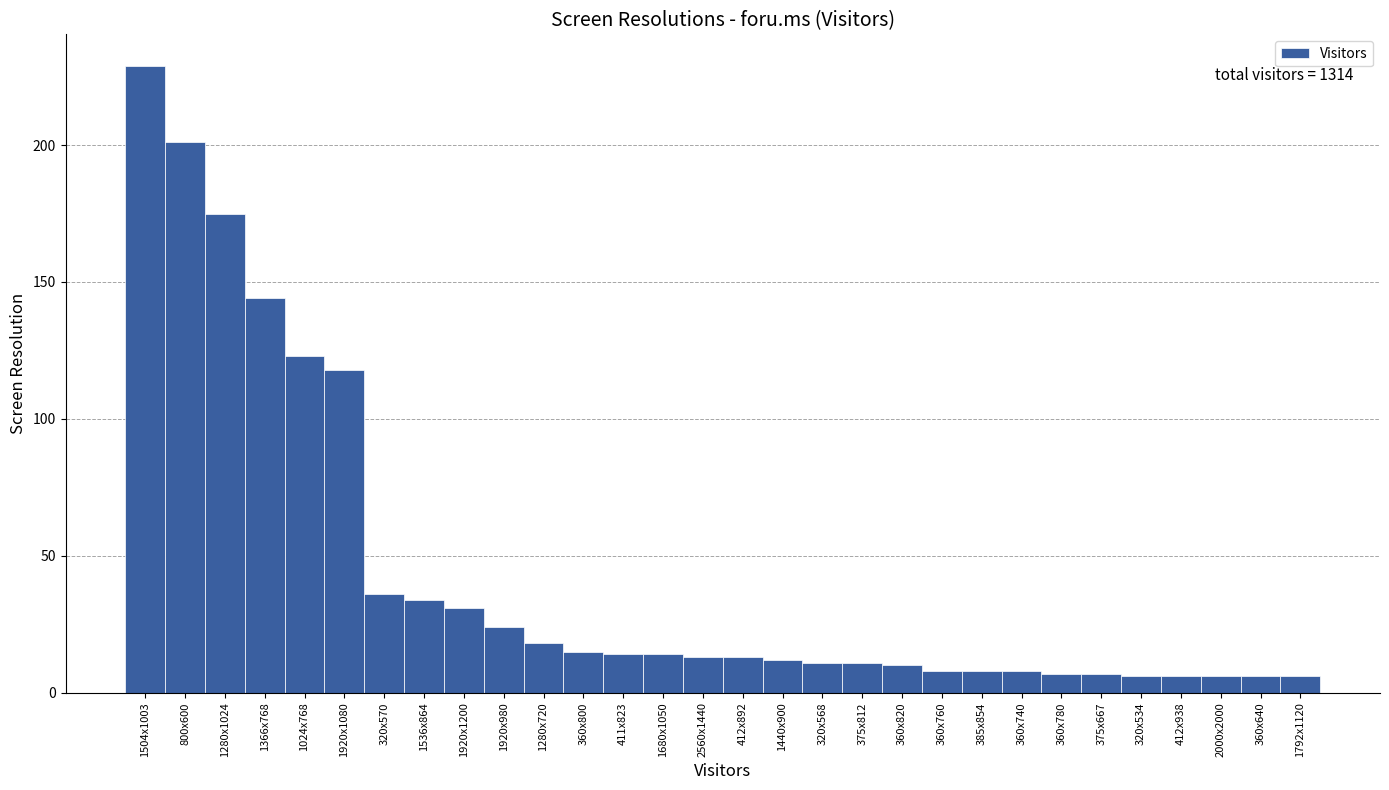

Reading right to left, what are all the values shown in this chart?

6	6	6	6	6	7	7	8	8	8	10	11	11	12	13	13	14	14	15	18	24	31	34	36	118	123	144	175	201	229